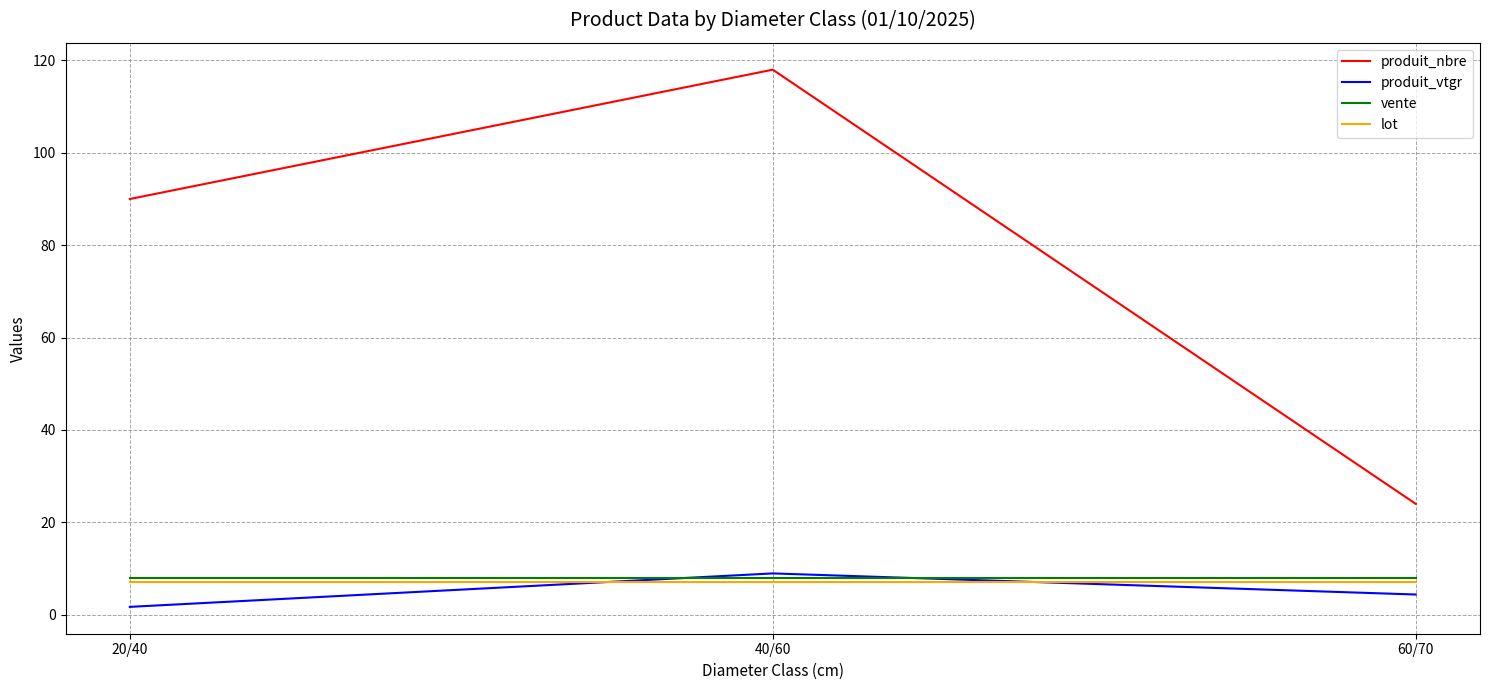

What are all the series names shown in the legend?

produit_nbre, produit_vtgr, vente, lot